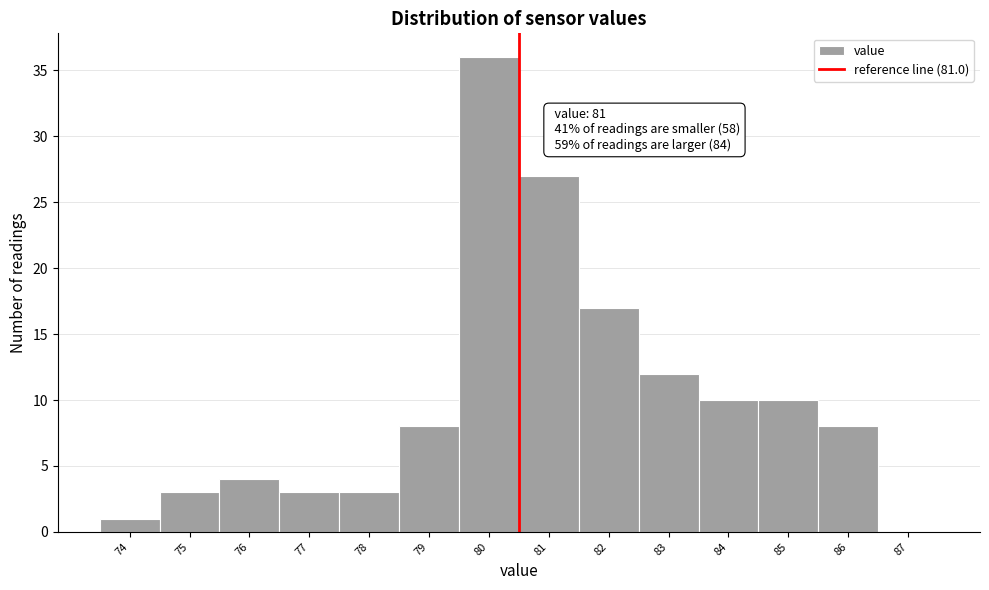

Reading left to right, what are all the values shown in this chart?

74=1	75=3	76=4	77=3	78=3	79=8	80=36	81=27	82=17	83=12	84=10	85=10	86=8	87=0